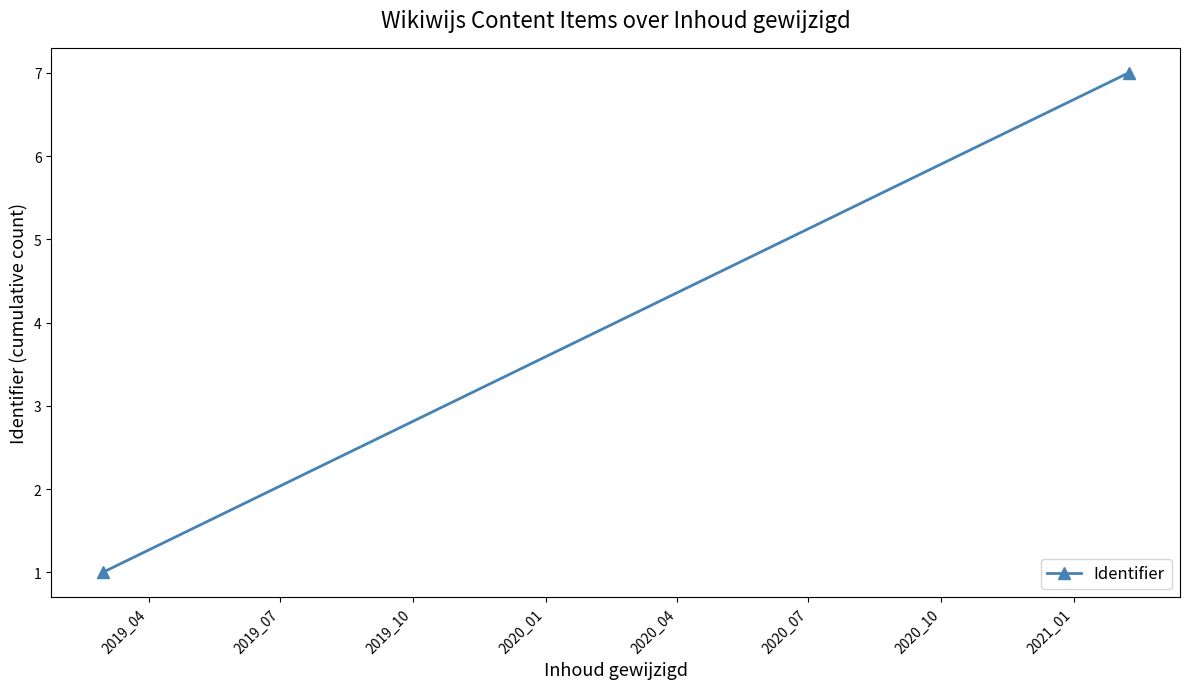

What is the sum of all values?

8